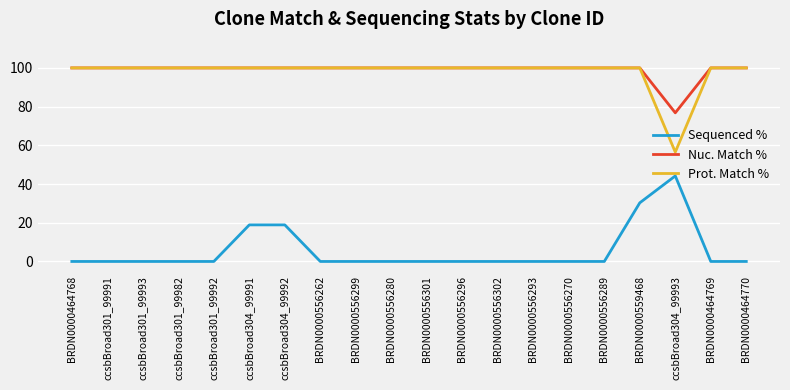

Is it true that Sequenced % equals 5.4 at ccsbBroad304_99992?

False